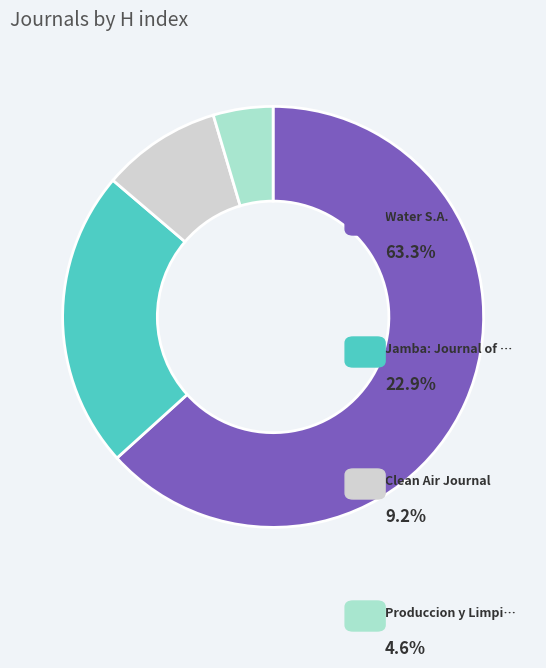

Is there any slice that represents more than half of the pie?

Yes